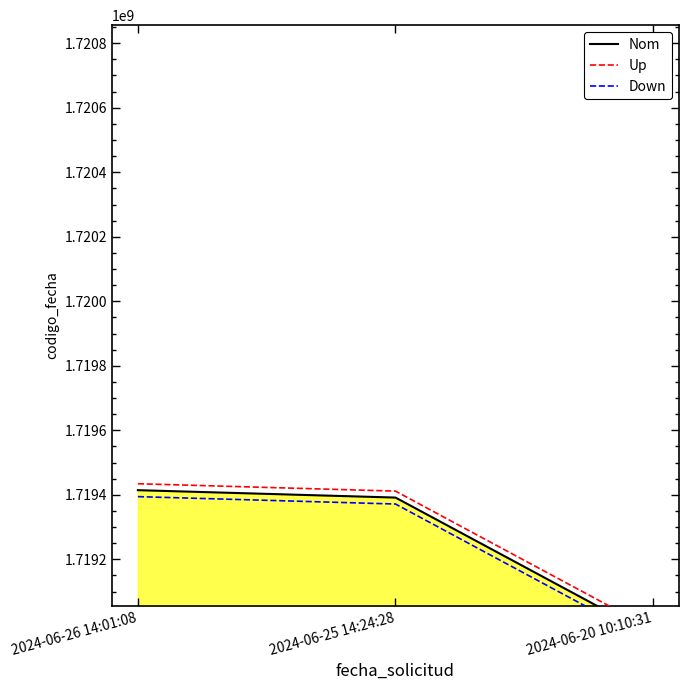

What is the label of the 1st point from the right?

2024-06-20 10:10:31